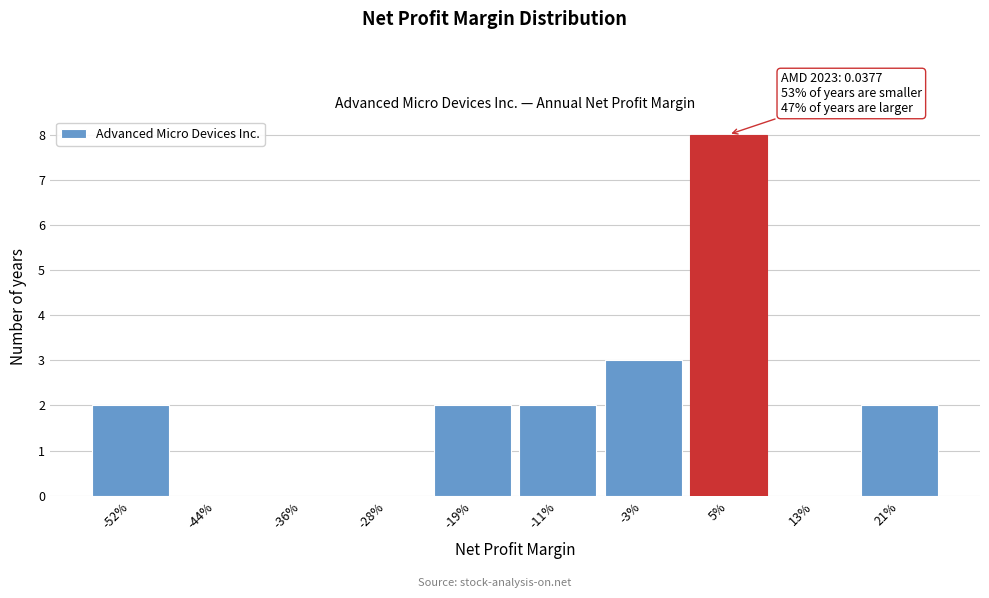

Reading right to left, what are all the values shown in this chart?

21%=2	13%=0	5%=8	-3%=3	-11%=2	-19%=2	-28%=0	-36%=0	-44%=0	-52%=2